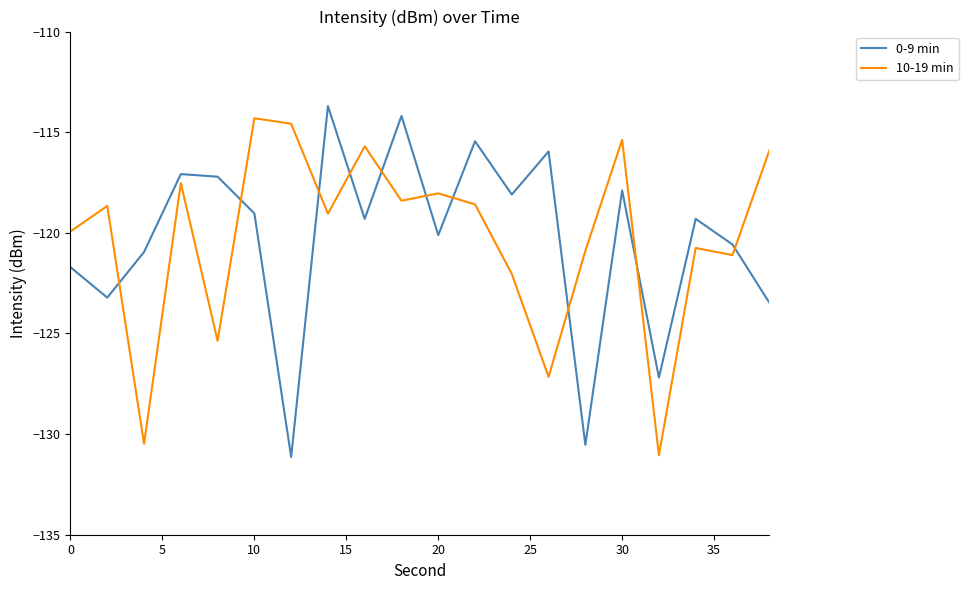

What is the highest value of the 10-19 min series?

-114.3